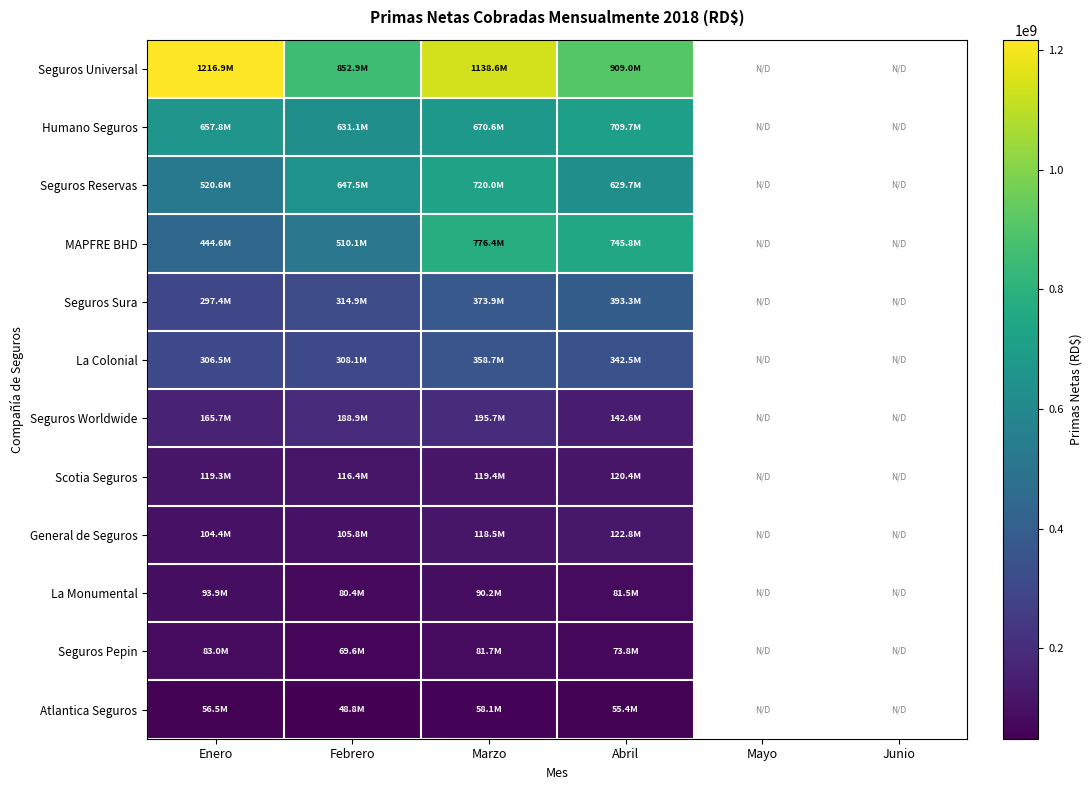

The MAPFRE BHD series shows 444595257.1 at Enero. True or false?

True